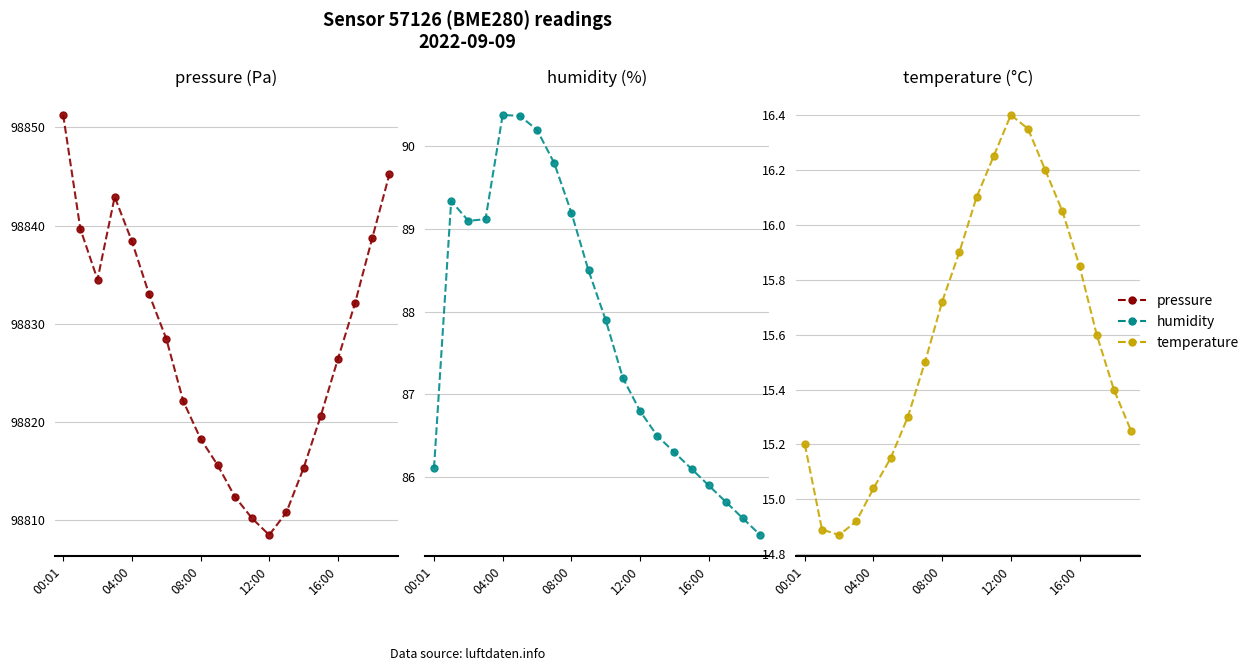

Reading right to left, what are all the values shown in this chart?

pressure: 98845.2	98838.7	98832.1	98826.4	98820.6	98815.3	98810.8	98808.5	98810.2	98812.4	98815.6	98818.3	98822.1	98828.5	98833.0	98838.4	98842.9	98834.5	98839.7	98851.2
humidity: 85.3	85.5	85.7	85.9	86.1	86.3	86.5	86.8	87.2	87.9	88.5	89.2	89.8	90.2	90.4	90.4	89.1	89.1	89.3	86.1
temperature: 15.2	15.4	15.6	15.8	16.1	16.2	16.4	16.4	16.2	16.1	15.9	15.7	15.5	15.3	15.2	15.0	14.9	14.9	14.9	15.2